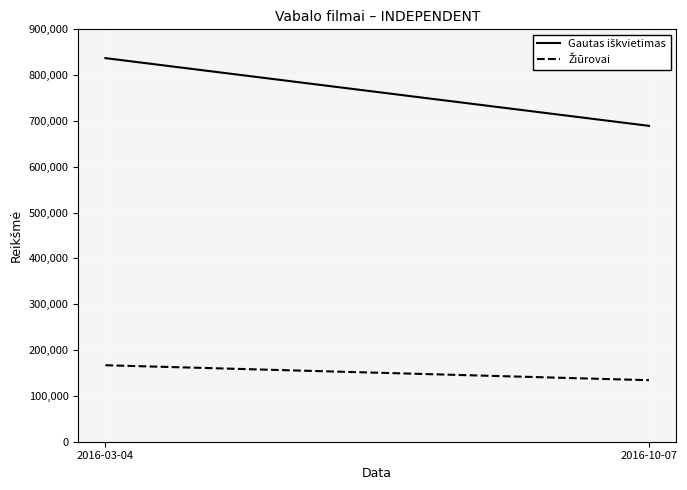

Is it true that Žiūrovai equals 166914.0 at 2016-03-04?

True